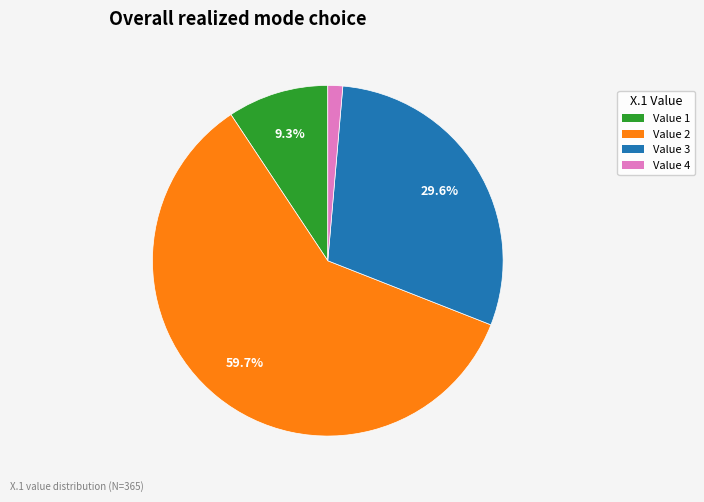

What is the majority slice?

Value 2